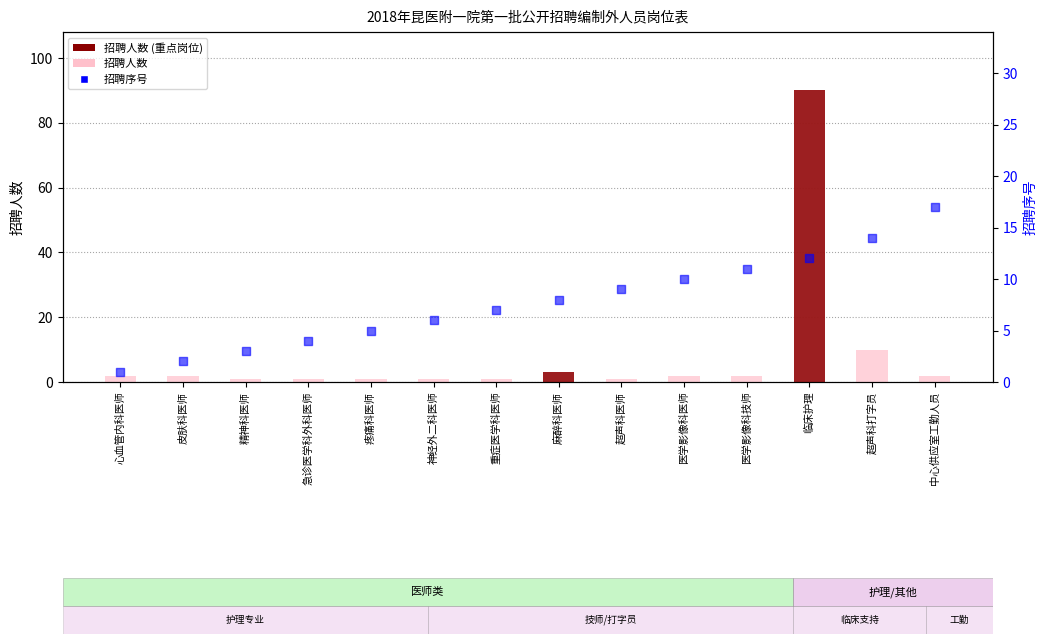

Which series has the largest total across all categories?

招聘人数